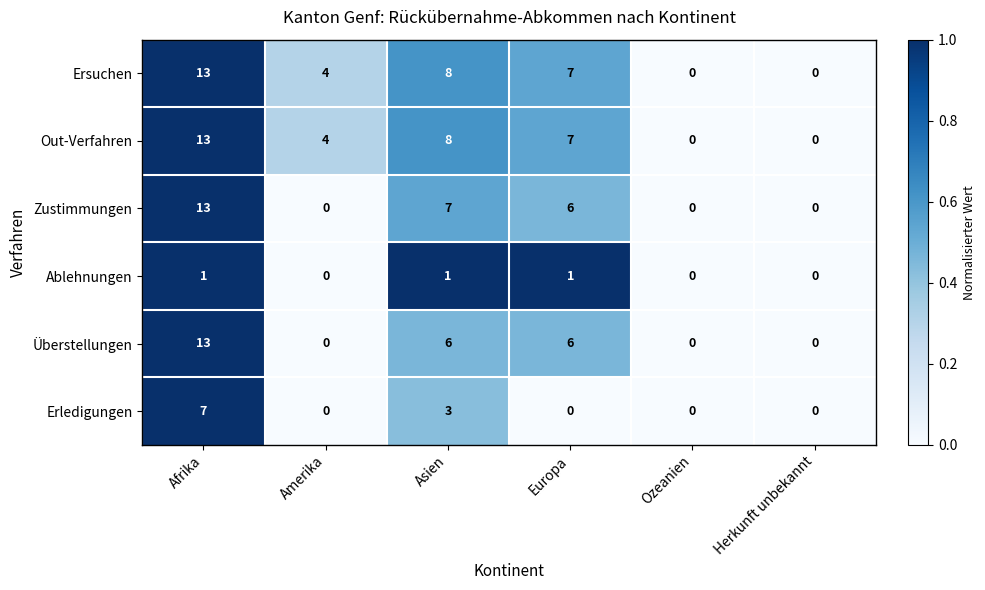

The value of Erledigungen at Herkunft unbekannt is 0. True or false?

True